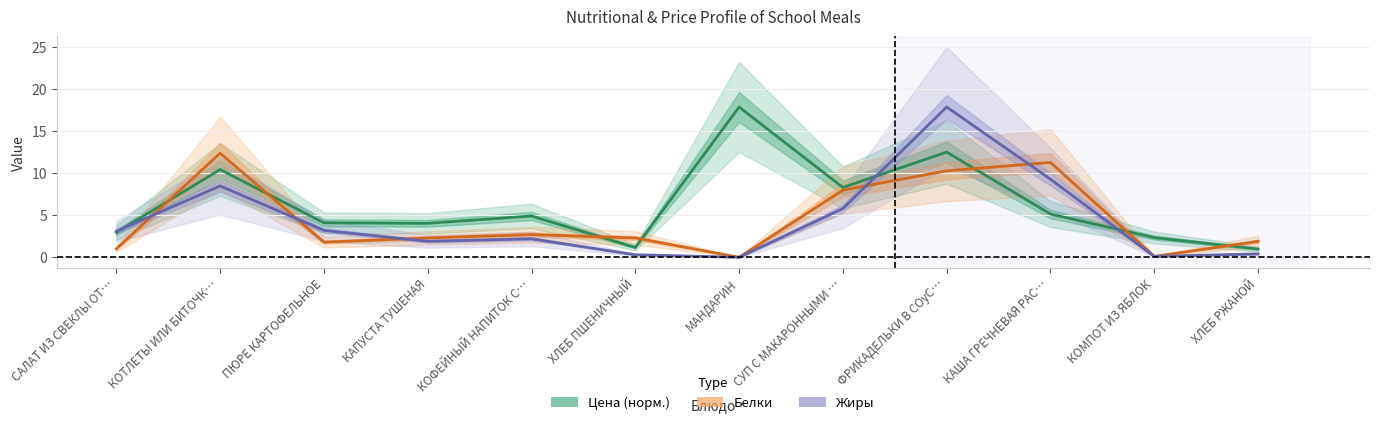

Count the number of categories in the chart.

12